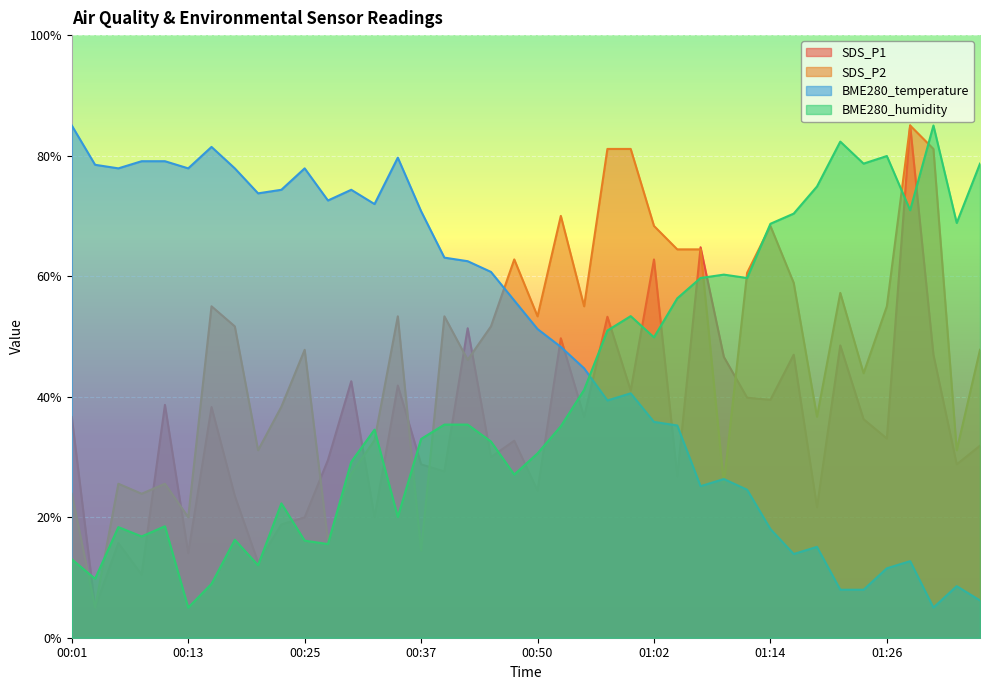

Where is the first local minimum for BME280_humidity?

00:03